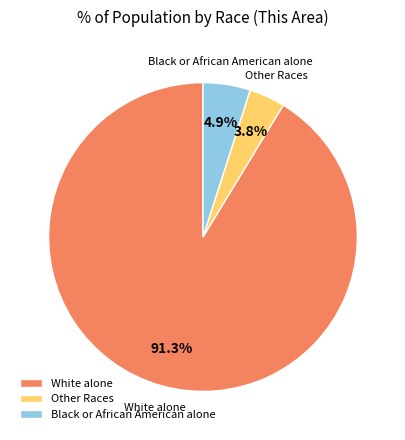

Which category accounts for the majority?

White alone